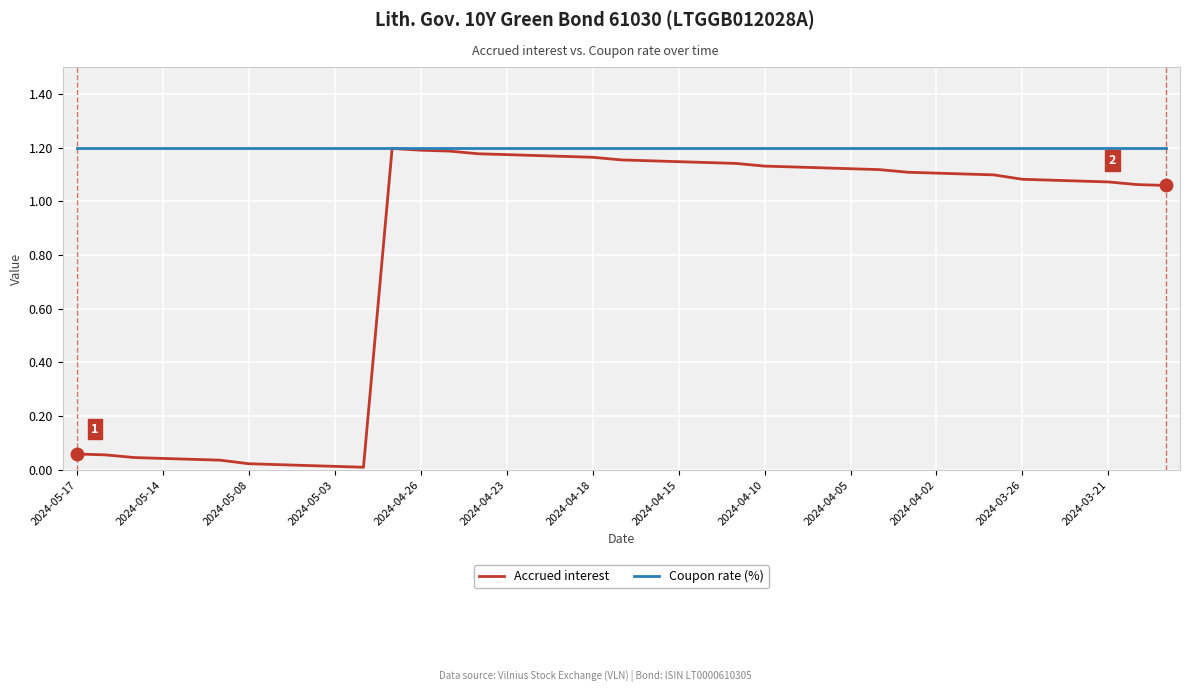

Rank the series by their average value, from lowest to highest.

Accrued interest, Coupon rate (%)